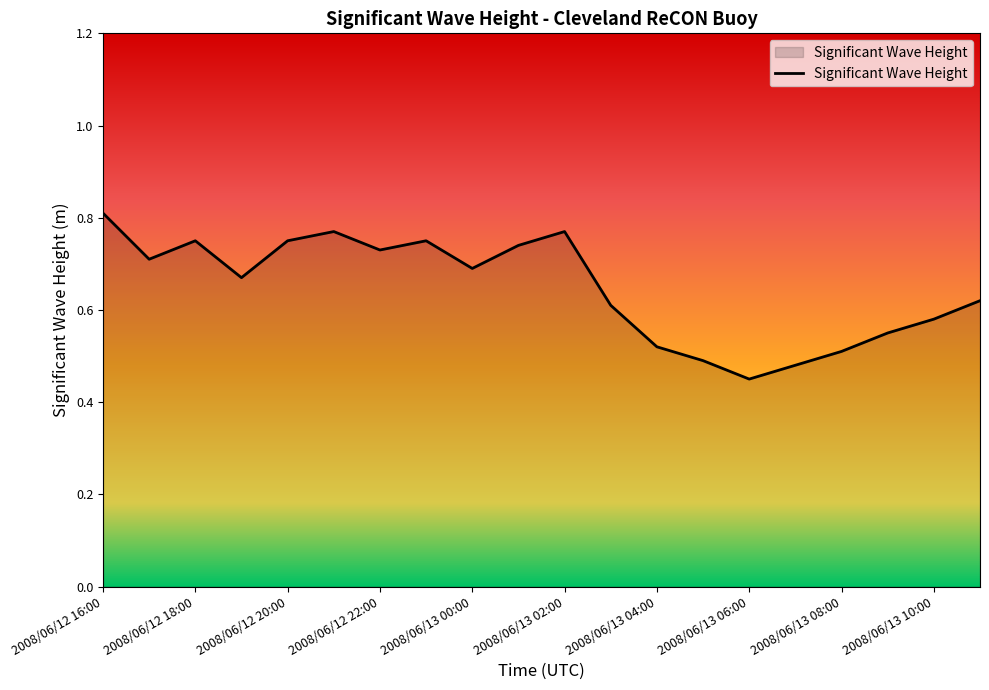

What is the difference between the maximum and minimum values?

0.4